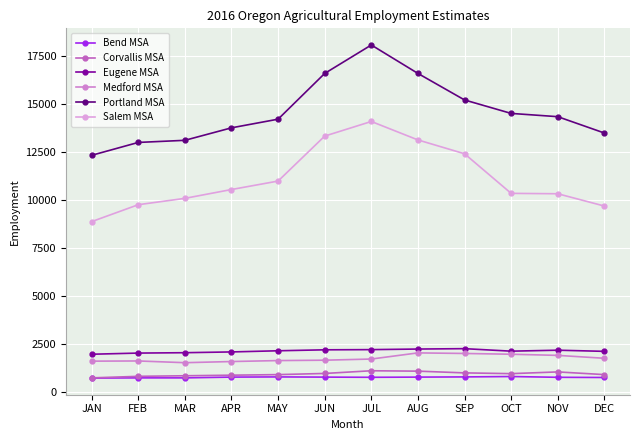

Reading left to right, list all the values displayed in this chart.

Bend MSA: JAN=730	FEB=740	MAR=740	APR=780	MAY=790	JUN=780	JUL=770	AUG=780	SEP=790	OCT=810	NOV=770	DEC=760
Corvallis MSA: JAN=740	FEB=820	MAR=850	APR=880	MAY=910	JUN=970	JUL=1110	AUG=1090	SEP=1000	OCT=960	NOV=1050	DEC=910
Eugene MSA: JAN=1970	FEB=2030	MAR=2050	APR=2090	MAY=2150	JUN=2200	JUL=2210	AUG=2240	SEP=2260	OCT=2130	NOV=2180	DEC=2120
Medford MSA: JAN=1610	FEB=1620	MAR=1530	APR=1590	MAY=1640	JUN=1660	JUL=1720	AUG=2040	SEP=2010	OCT=1970	NOV=1910	DEC=1760
Portland MSA: JAN=12320	FEB=12990	MAR=13100	APR=13750	MAY=14200	JUN=16580	JUL=18060	AUG=16580	SEP=15200	OCT=14500	NOV=14330	DEC=13480
Salem MSA: JAN=8870	FEB=9750	MAR=10080	APR=10540	MAY=10980	JUN=13320	JUL=14080	AUG=13120	SEP=12400	OCT=10340	NOV=10320	DEC=9680